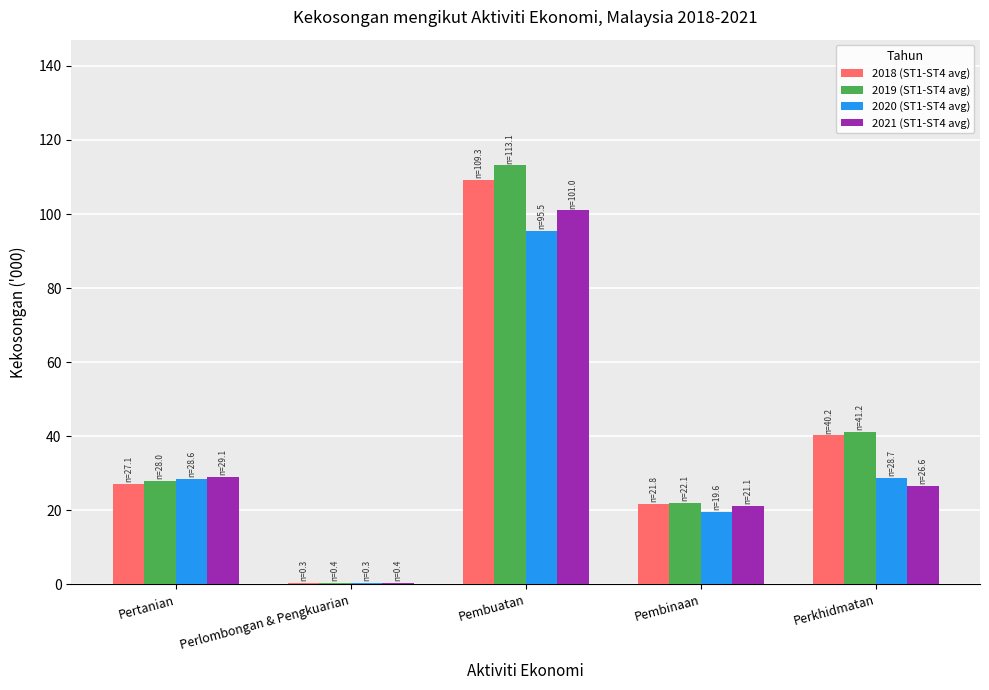

How many distinct data groups are displayed?

4